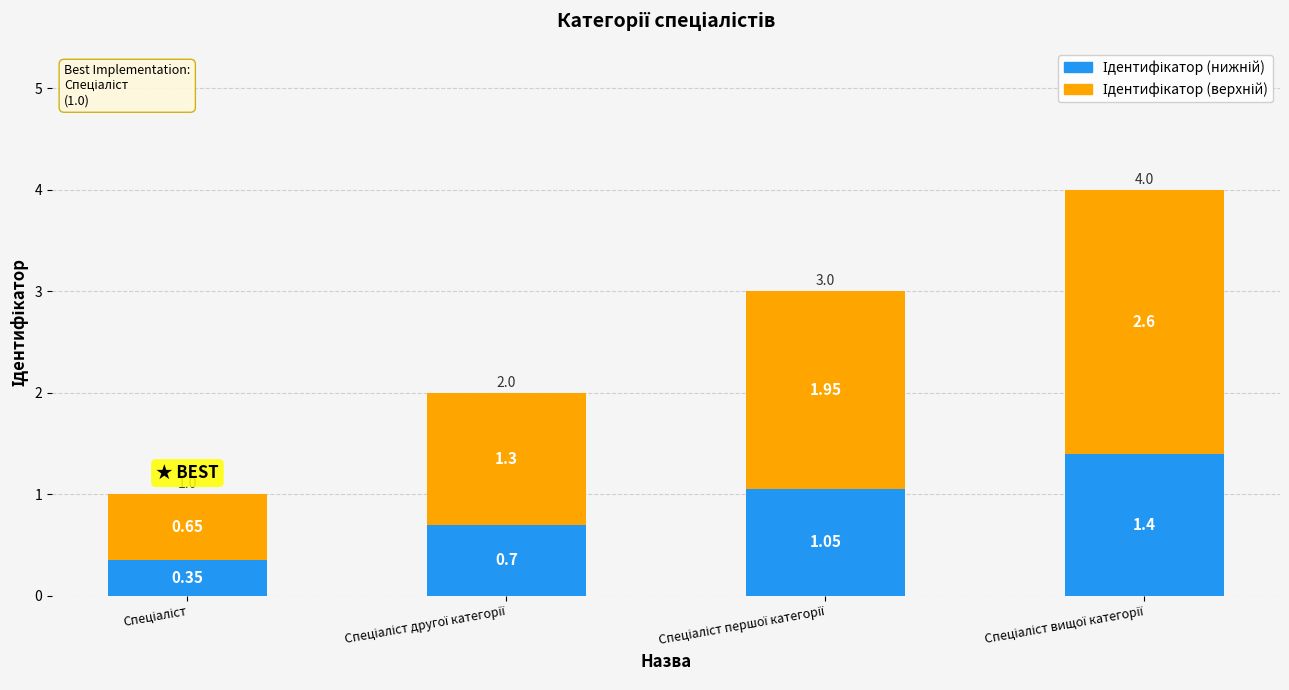

Are the bars horizontal?

No